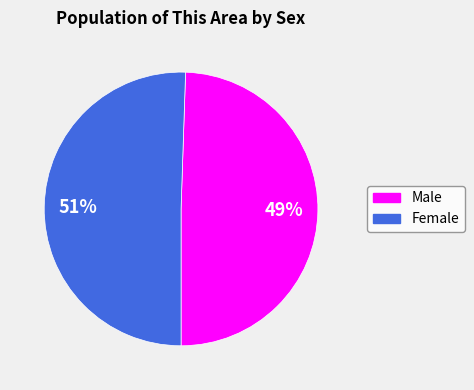

Do Male and Female together represent more than half of the pie?

Yes